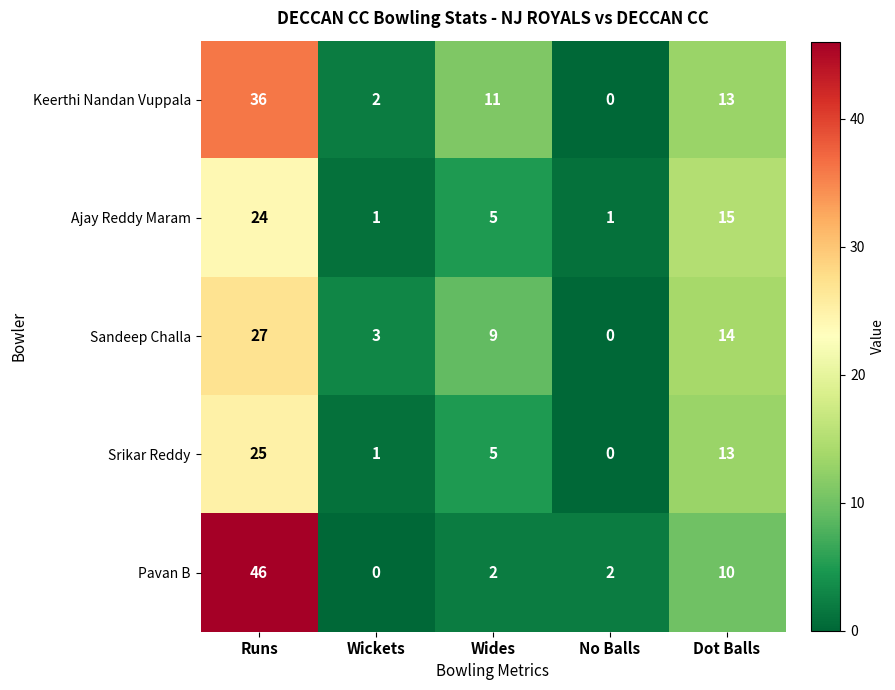

Is the value of Pavan B at No Balls greater than the value of Srikar Reddy at Runs?

No